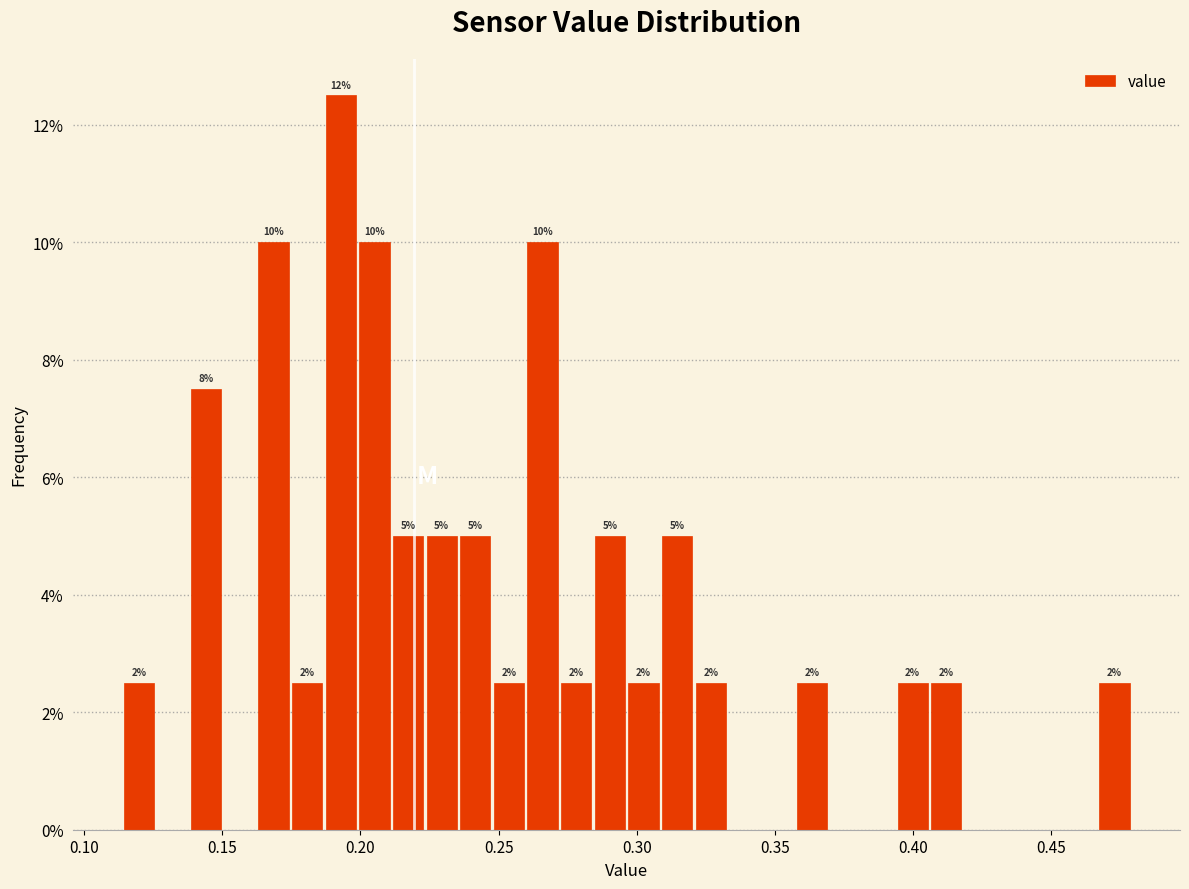

Around what value on the x-axis is the tallest bar? Give the approximate position of its centre, as read against the axis.

0.195